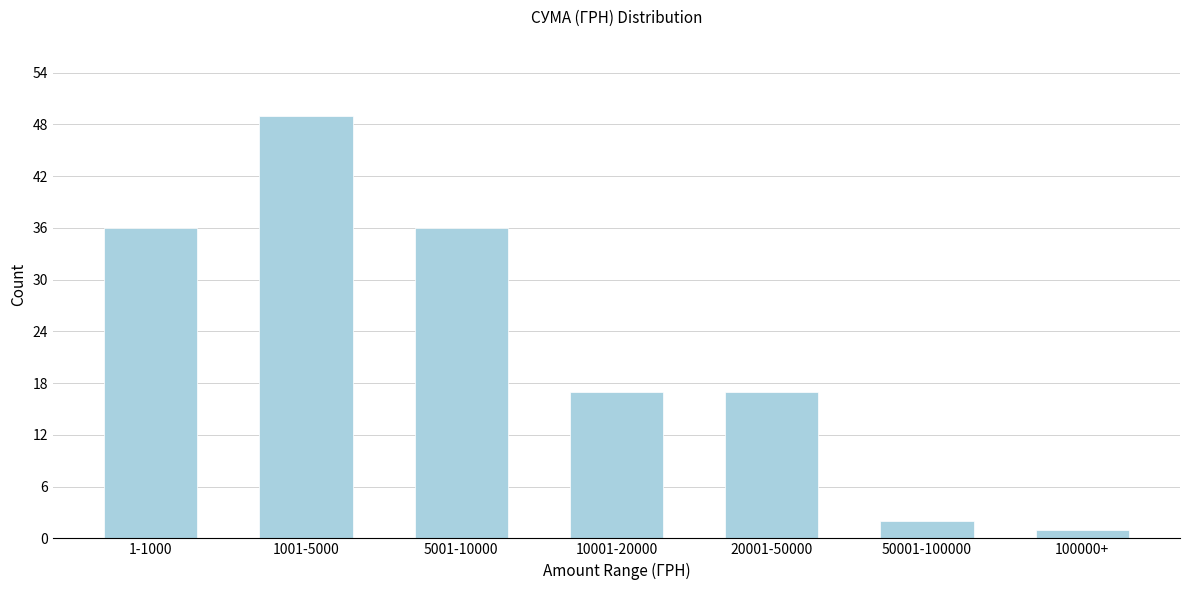

Reading right to left, extract all data points from this chart.

100000+=1	50001-100000=2	20001-50000=17	10001-20000=17	5001-10000=36	1001-5000=49	1-1000=36